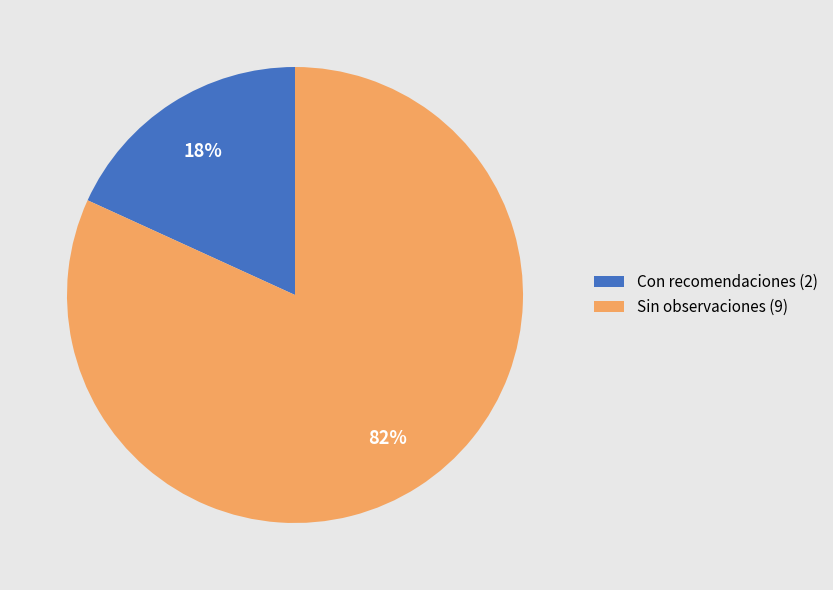

To the nearest percent, what is the difference between the Sin observaciones (9) and Con recomendaciones (2) slice percentages?

64%